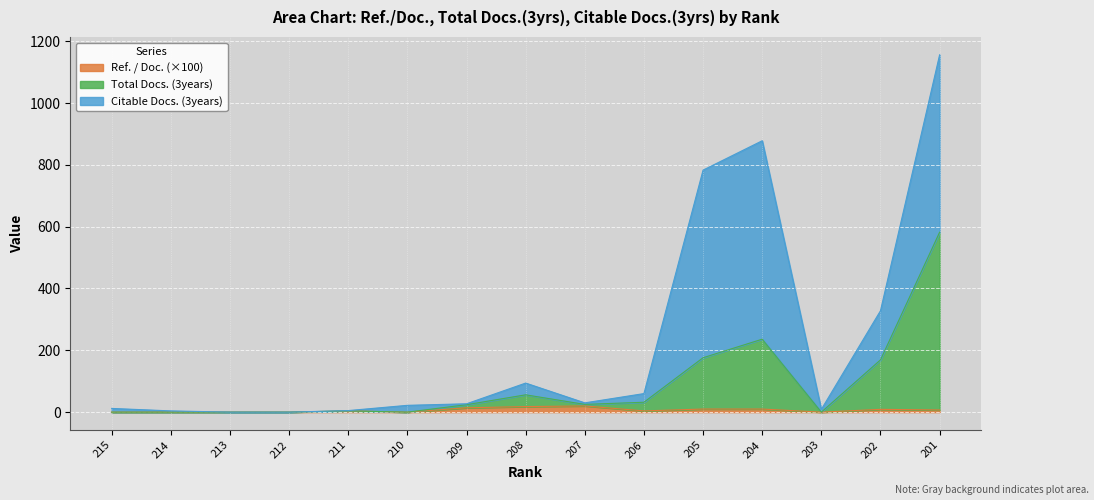

The value of Ref. / Doc. at 206 is 4.0. True or false?

True